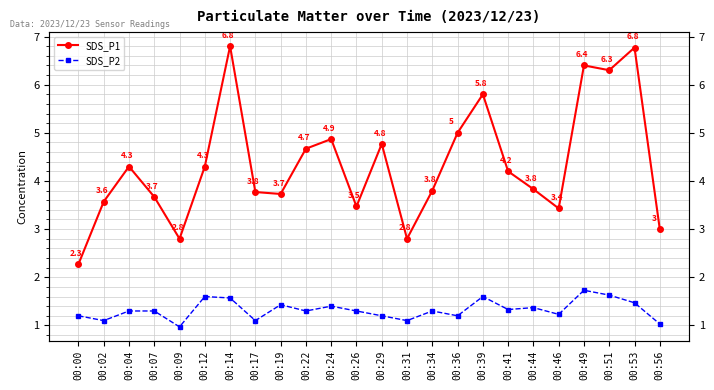

What is the difference between the second highest and second lowest values in the SDS_P1 series?

4.0